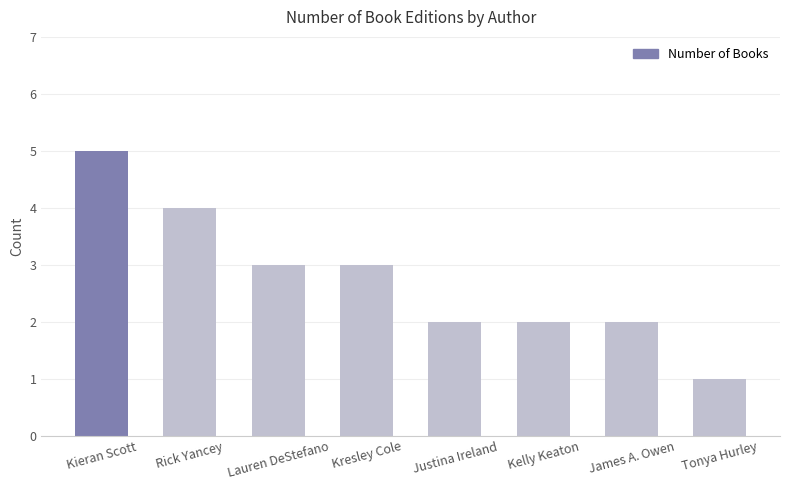

At which label does the data first exceed 3?

Kieran Scott